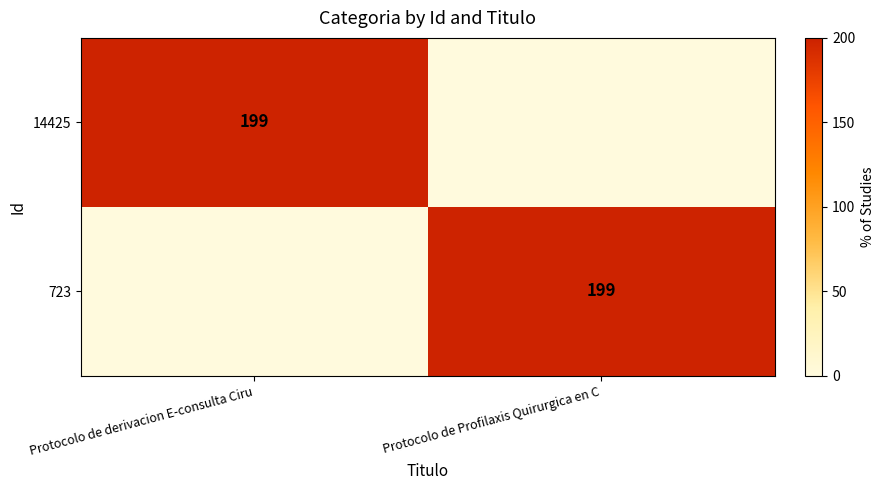

True or false: 723 has a value of 199 at Protocolo de Profilaxis Quirurgica en C.

True